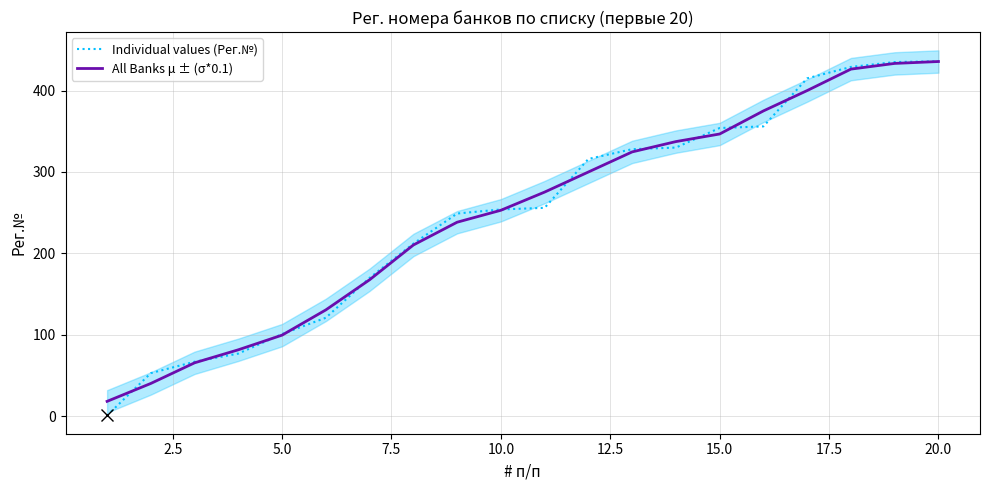

At how many categories does at least one series exceed 319?

8